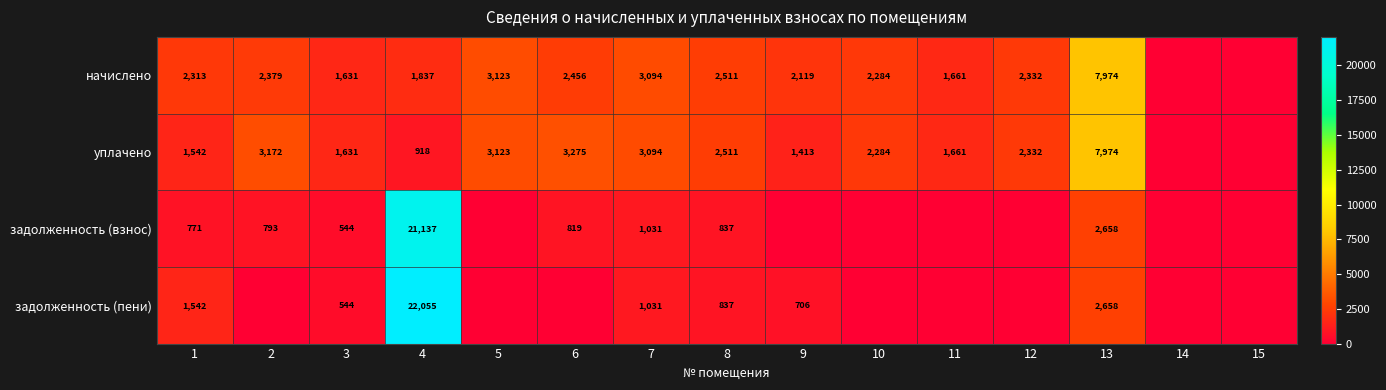

Which has a higher value, 14 or 8?

8